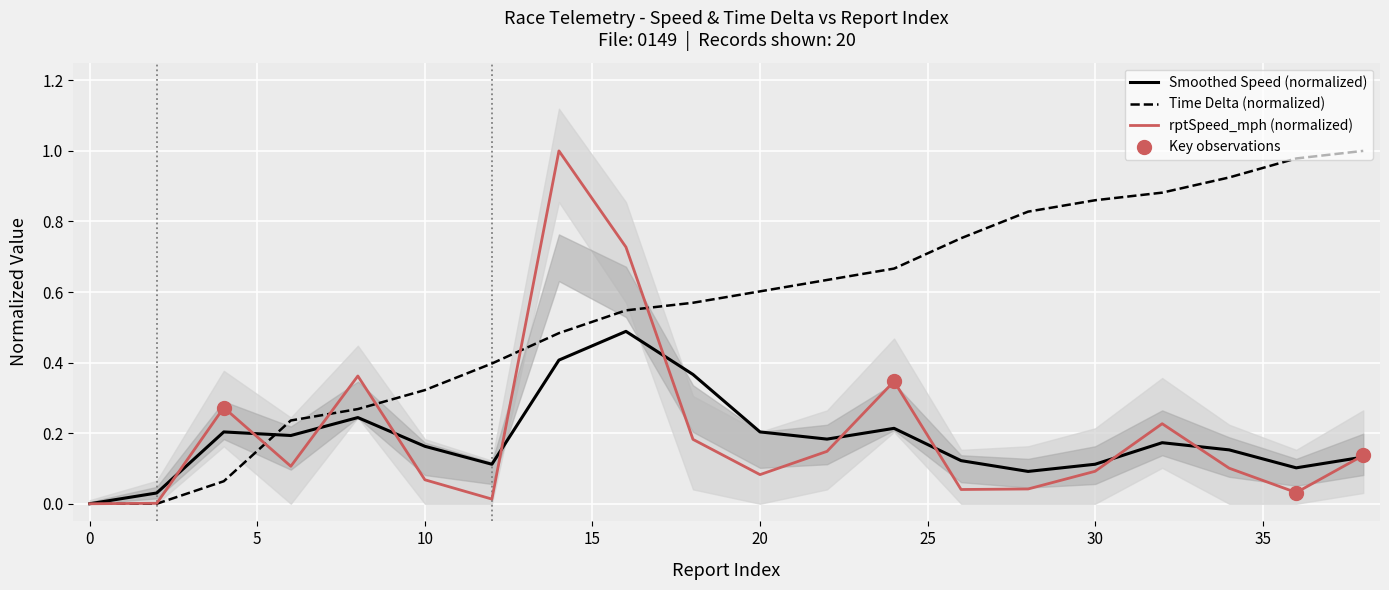

What is the change in value from 28 to 32?

+0.2